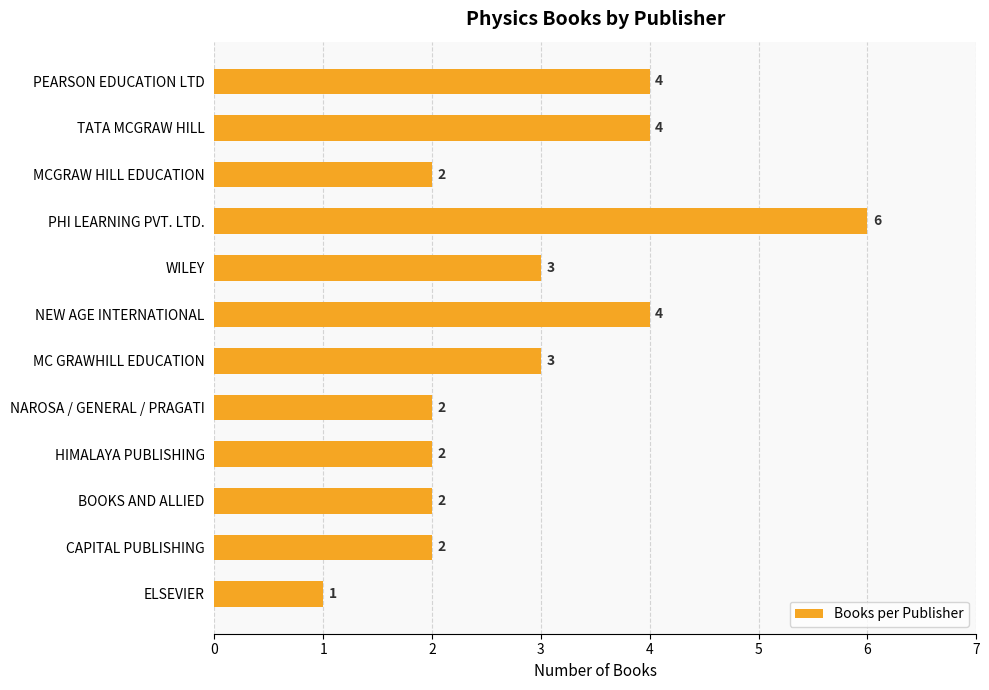

What is the approximate value at MC GRAWHILL EDUCATION?

3